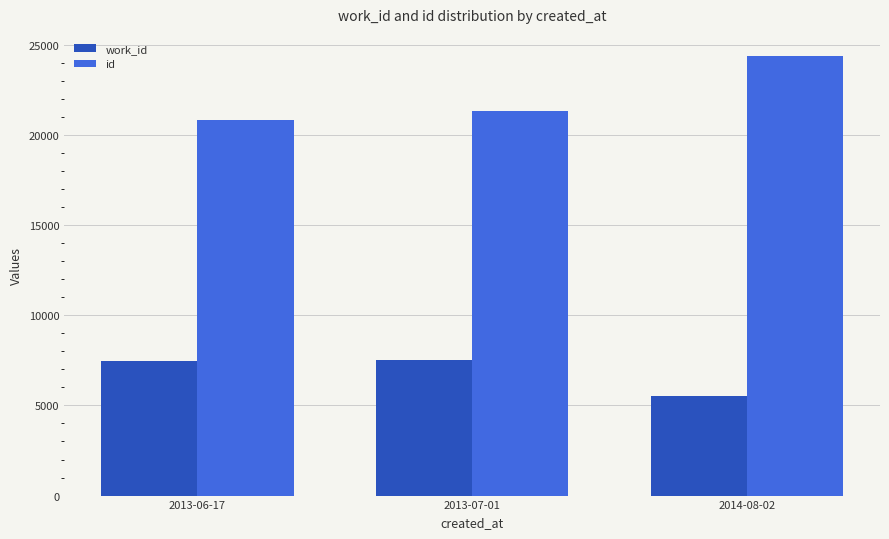

List the series in order of their overall mean, highest first.

id, work_id